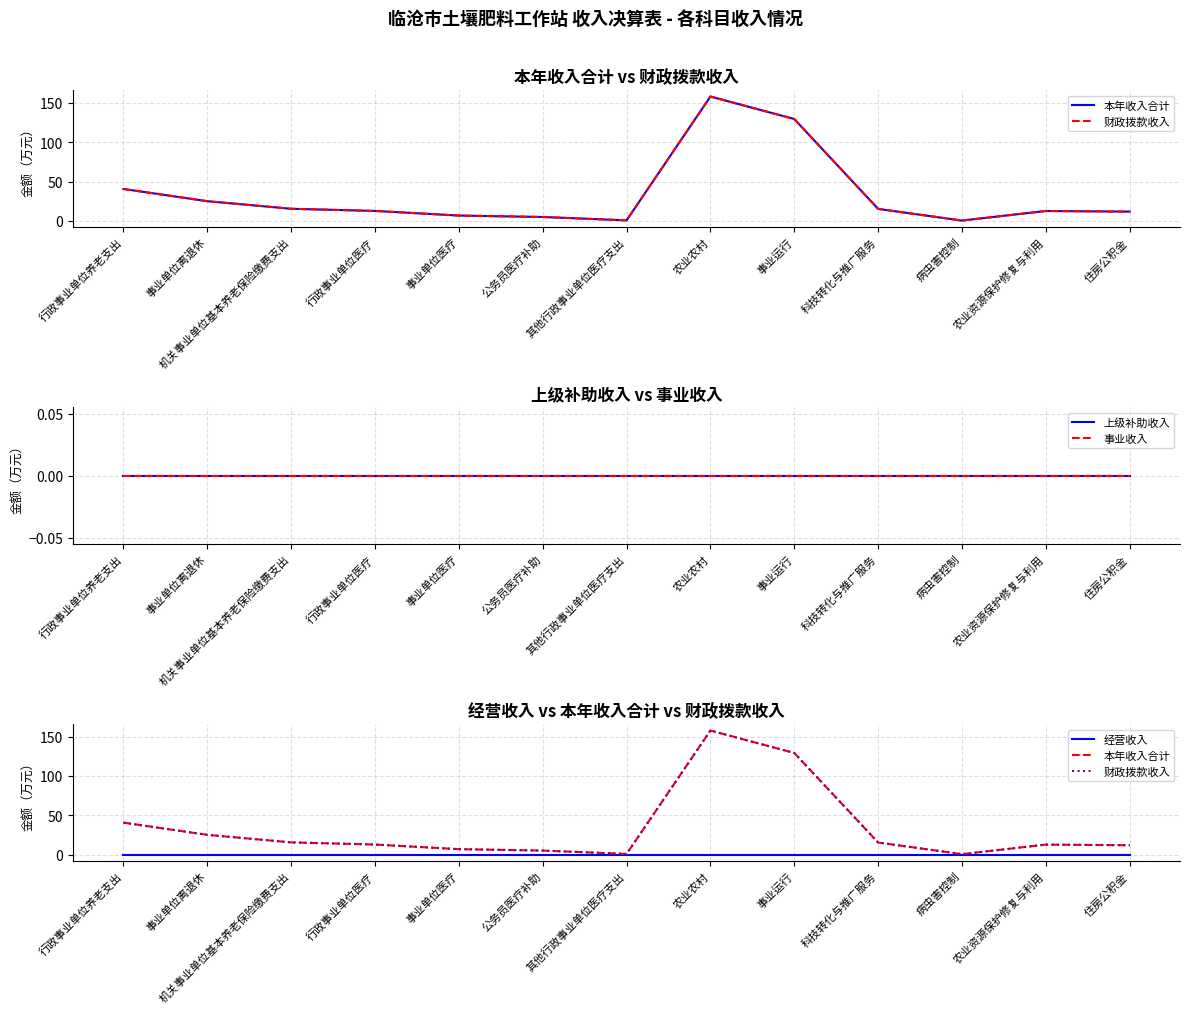

What is the sum of all 本年收入合计 values?

434.0